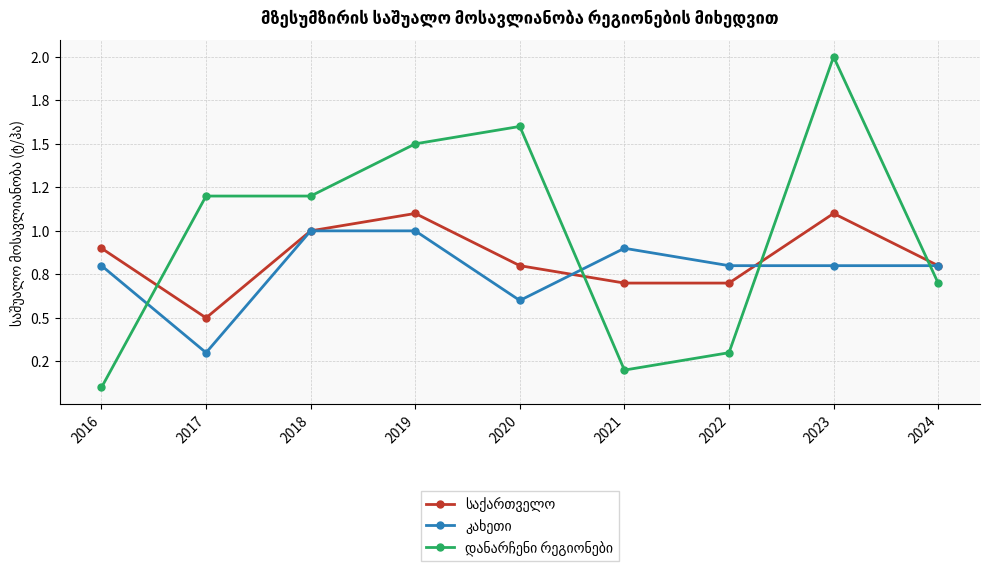

Which category has the lowest value across all series?

2016